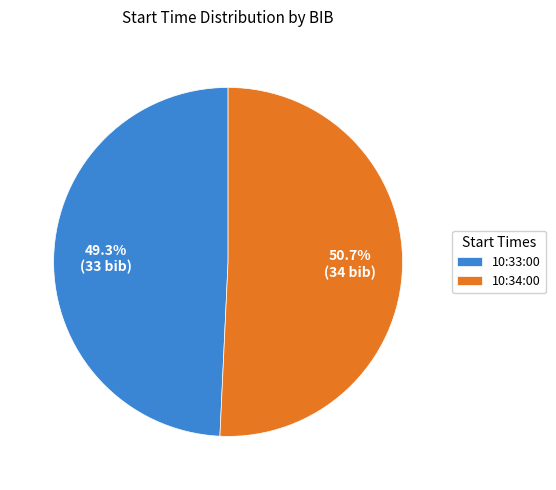

How many slices are in this pie chart?

2